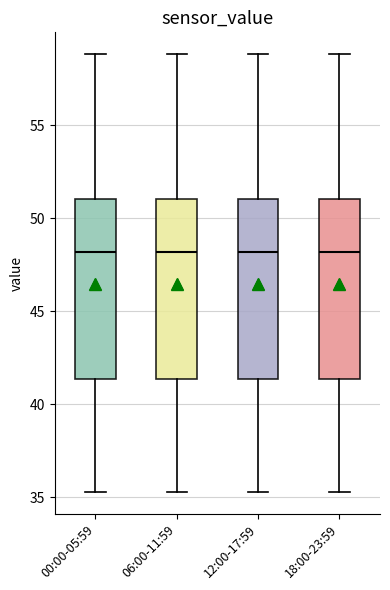

Reading left to right, read every box against the y-axis: the position of its median line, the range the box covers, and the ends of its whiskers. The values are not printed on the chart, so give them approximately, as read against the axis.

00:00-05:59: median 48.0, box 41.5 to 51.0, whiskers 35.5 to 59.0
06:00-11:59: median 48.0, box 41.5 to 51.0, whiskers 35.5 to 59.0
12:00-17:59: median 48.0, box 41.5 to 51.0, whiskers 35.5 to 59.0
18:00-23:59: median 48.0, box 41.5 to 51.0, whiskers 35.5 to 59.0